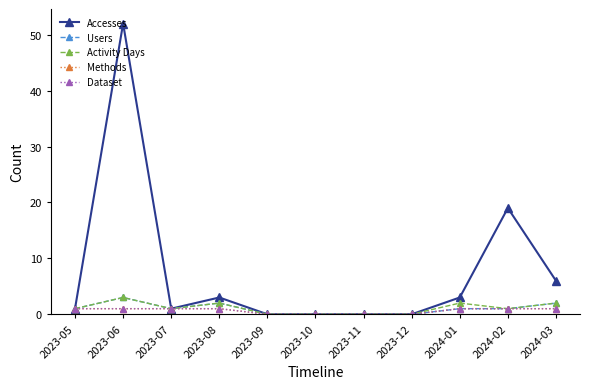

Reading left to right, transcribe all the data shown in this chart.

Accesses: 1	52	1	3	0	0	0	0	3	19	6
Users: 1	3	1	2	0	0	0	0	1	1	2
Activity Days: 1	3	1	2	0	0	0	0	2	1	2
Methods: 1	1	1	1	0	0	0	0	1	1	1
Dataset: 1	1	1	1	0	0	0	0	1	1	1